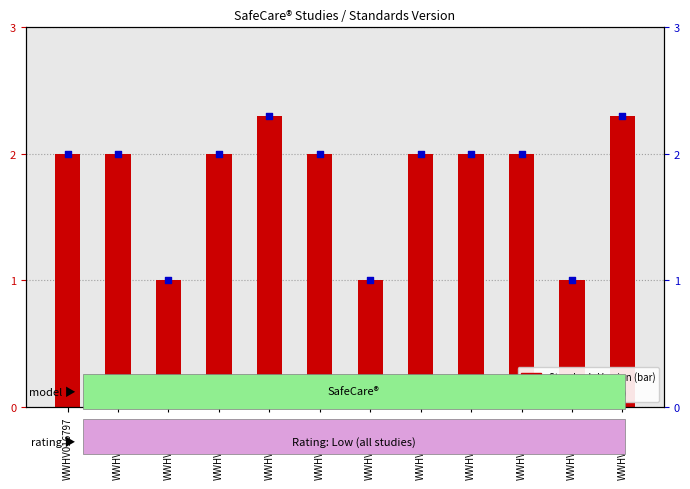

At how many categories does at least one series exceed 2?

2